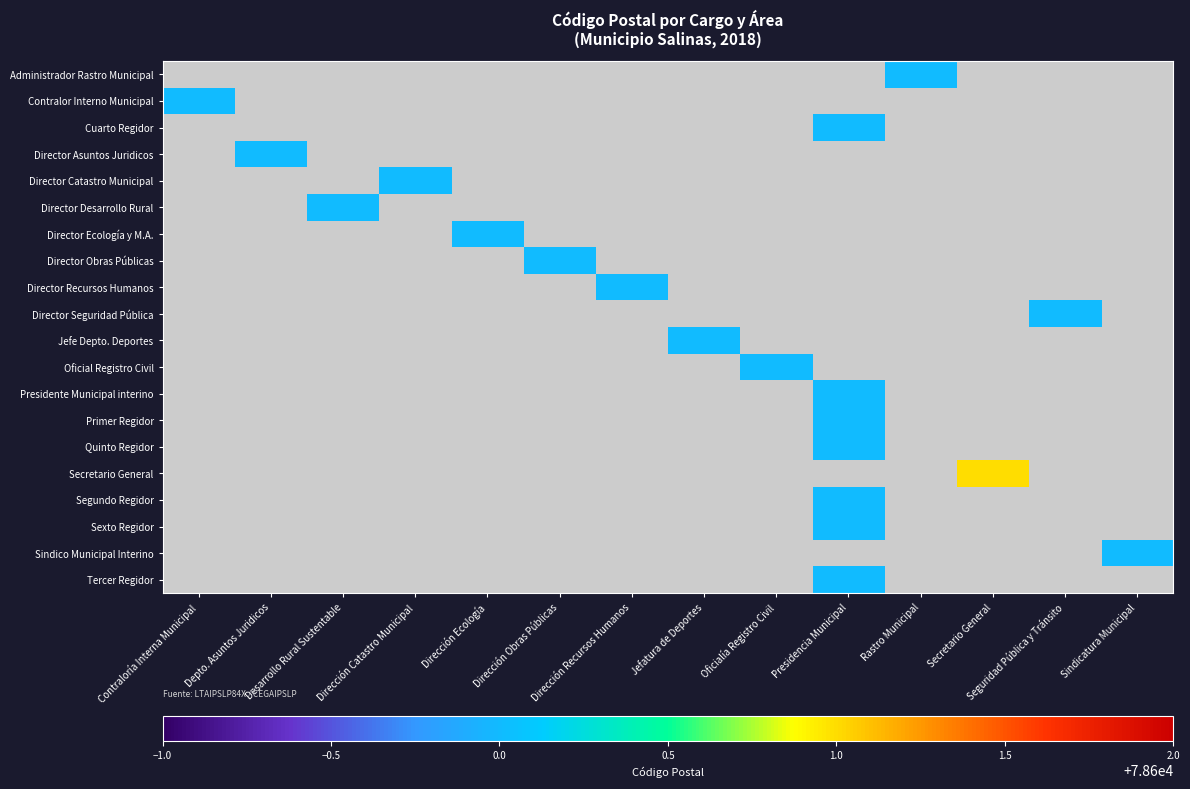

What is the total value across all series at Dirección Ecología?

78600